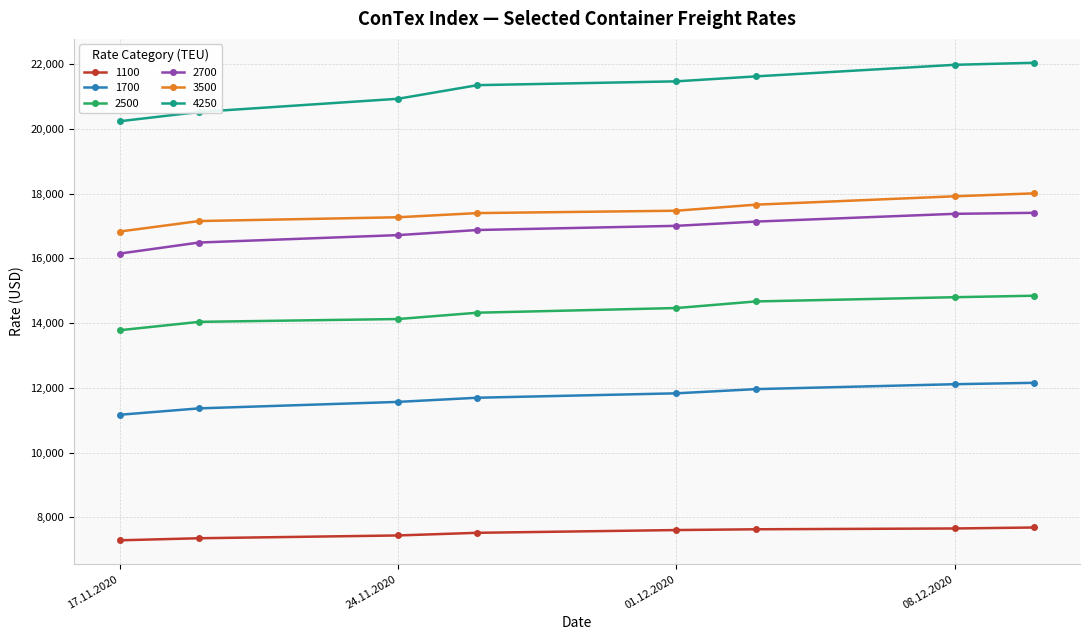

At how many categories does at least one series exceed 17062?

8